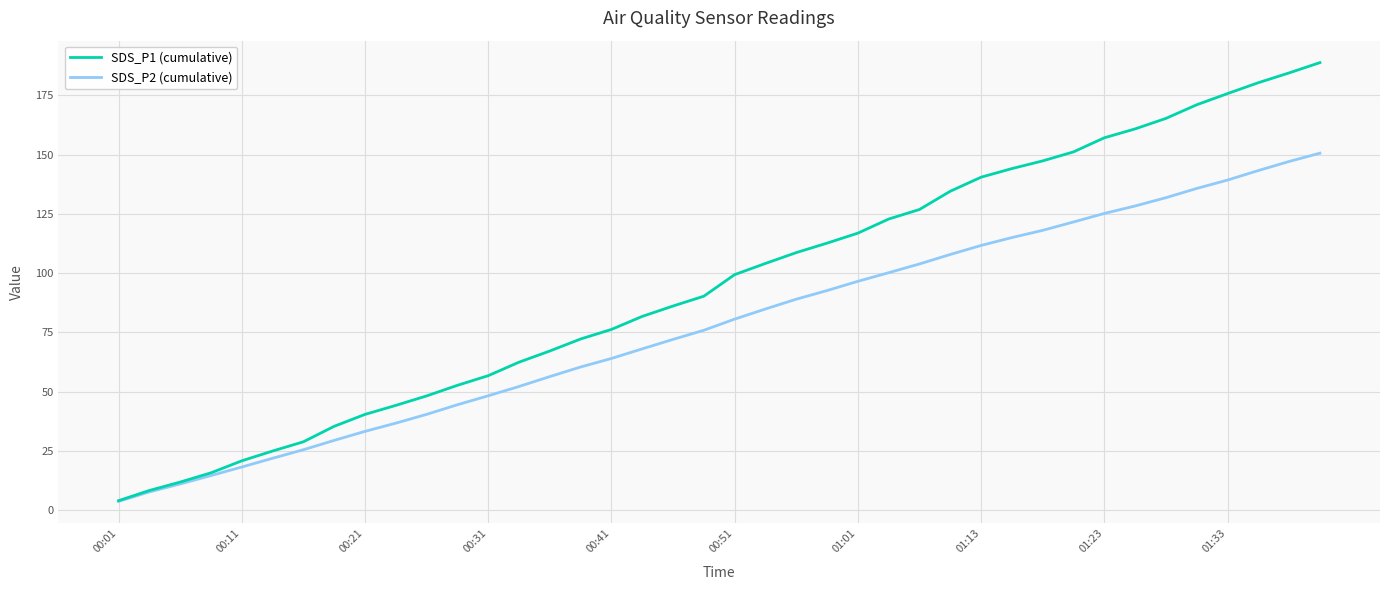

True or false: SDS_P2 (cumulative) has more than 2 points higher than both neighbors.

False